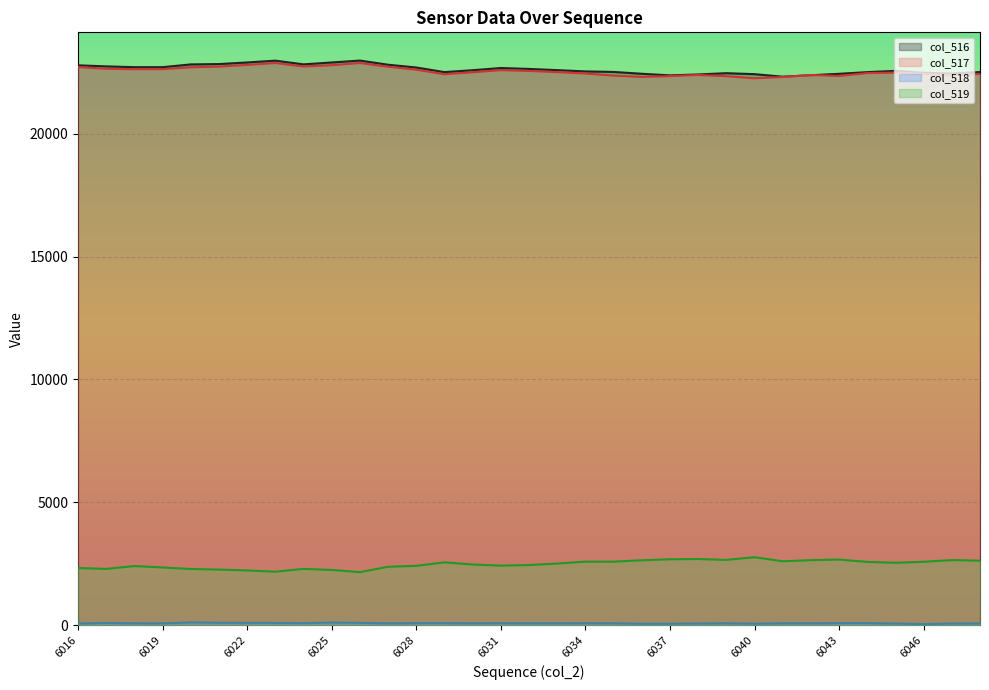

Which category has the lowest value in the col_516 series?

6041